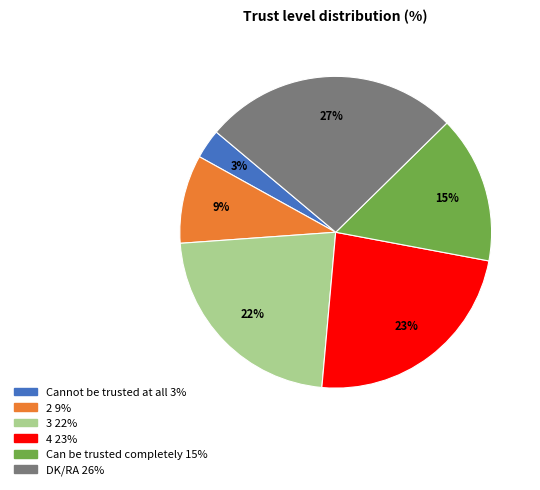

Rank the categories by value from lowest to highest.

Cannot be trusted at all, 2, Can be trusted completely, 3, 4, DK/RA